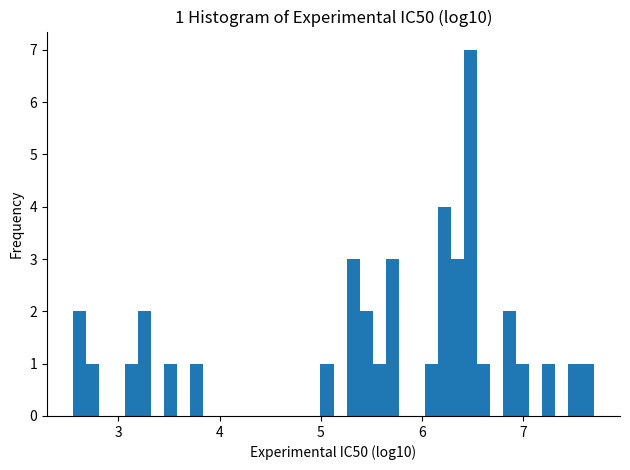

Around what value on the x-axis is the tallest bar? Give the approximate position of its centre, as read against the axis.

6.5